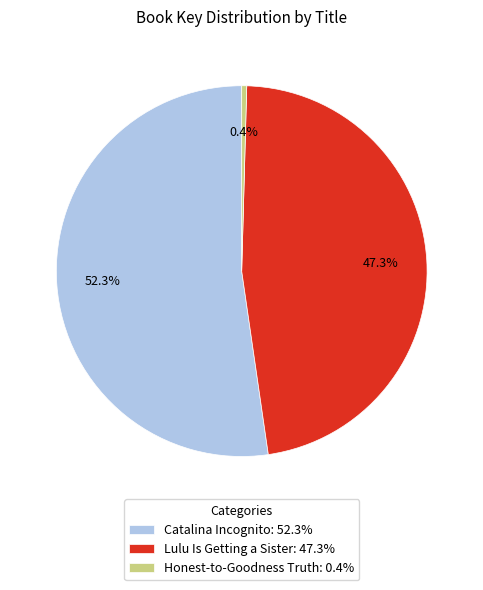

What percentage is NOT represented by Catalina Incognito?

47.7%